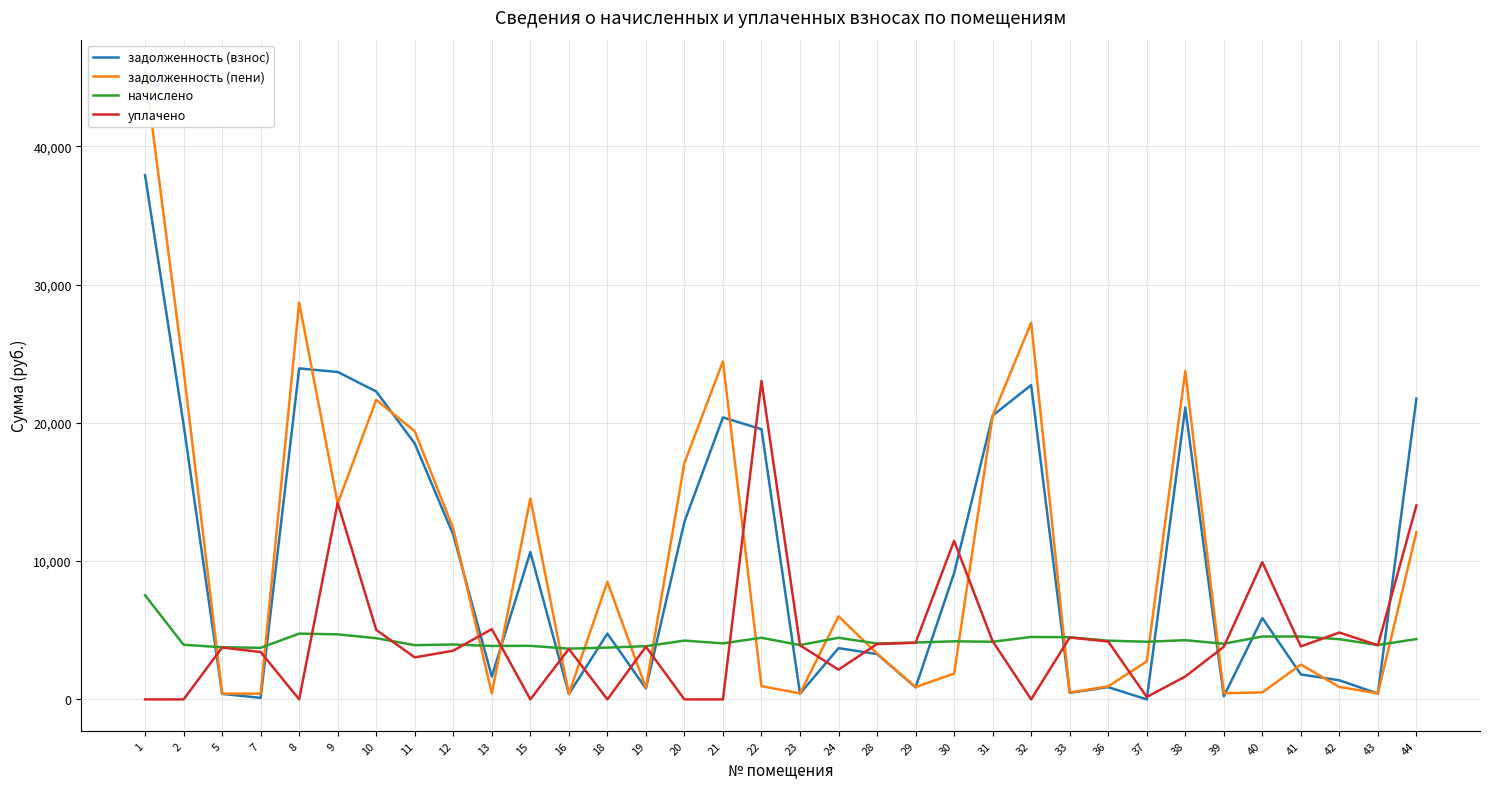

Between 42 and 1, which is larger?

1